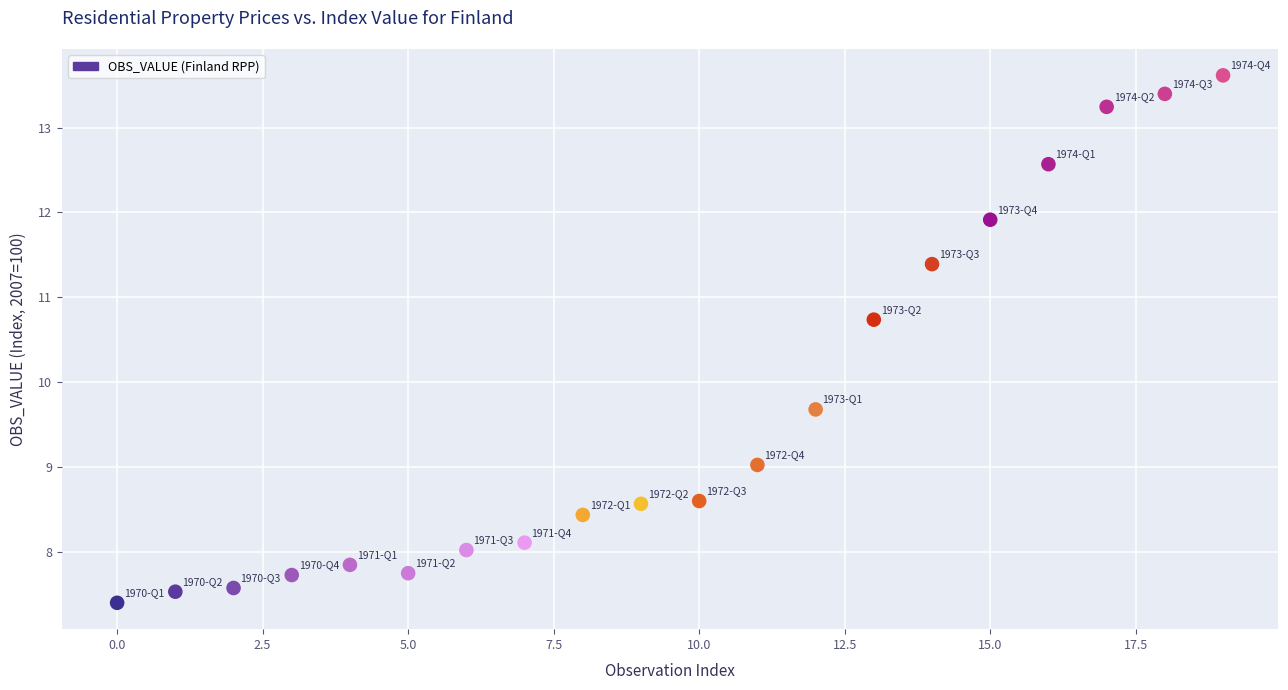

What Y value in the scatter plot is closest to 10?

9.7